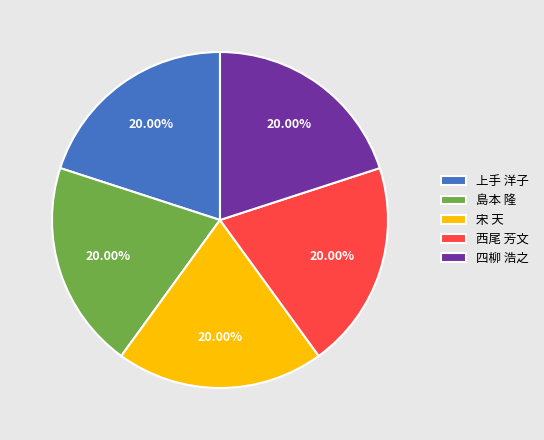

How many segments does this pie chart have?

5